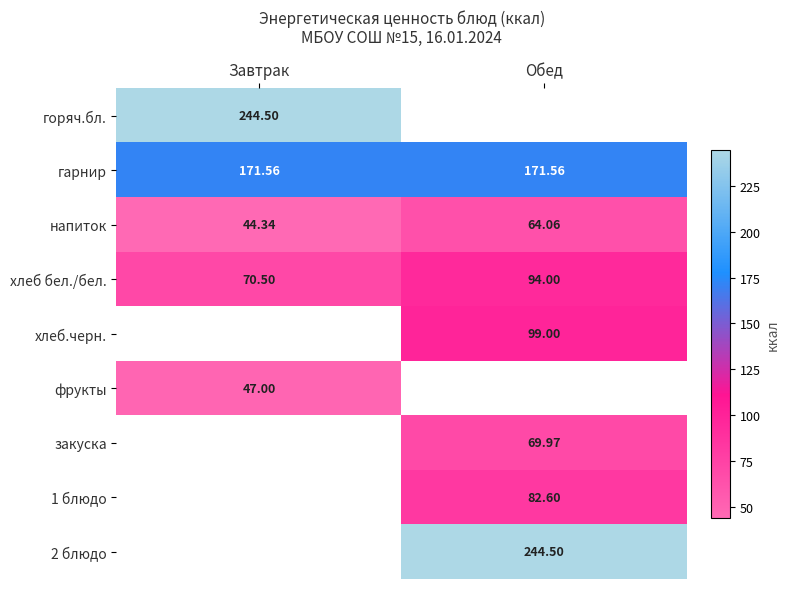

At which category does the chart reach its minimum across all series?

Завтрак